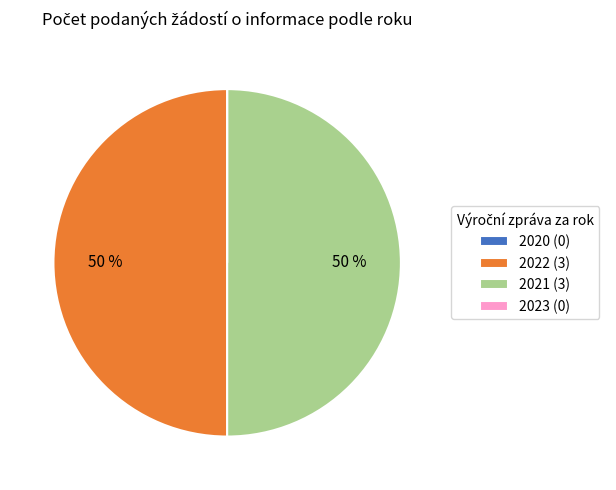

The 2021 (3) slice represents 50% of the pie. True or false?

True